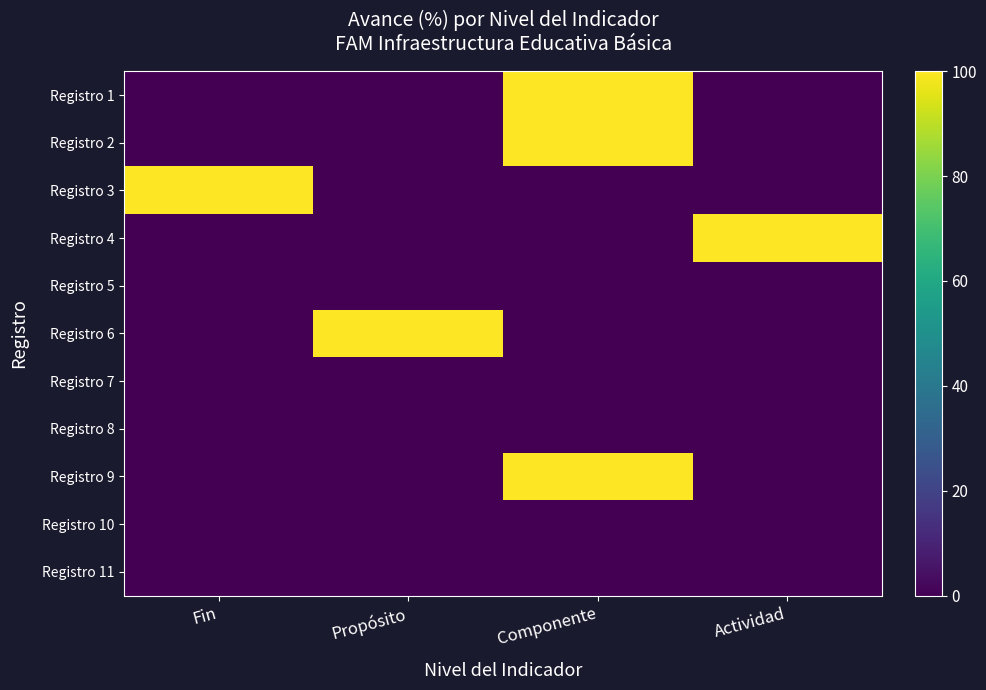

List the series in order of their peak value, lowest first.

Registro 5, Registro 7, Registro 8, Registro 10, Registro 11, Registro 1, Registro 2, Registro 3, Registro 4, Registro 6, Registro 9